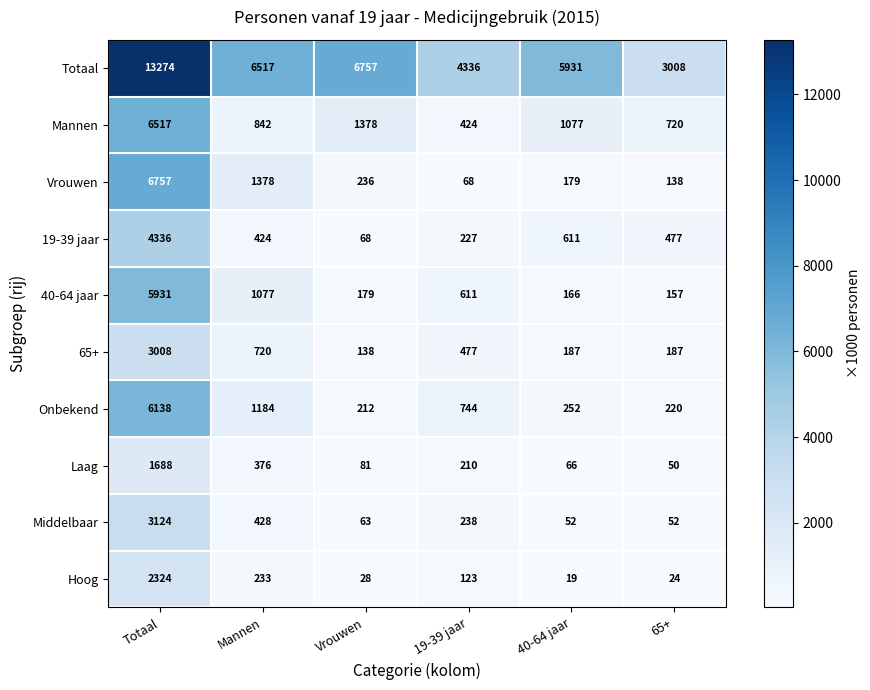

What is the smallest value displayed?

19